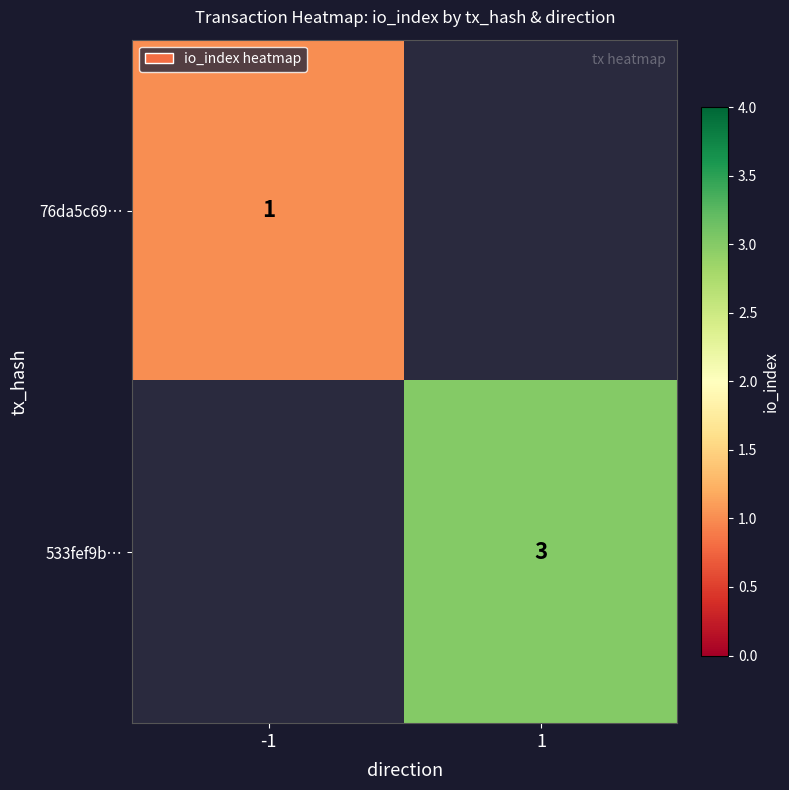

At how many categories does at least one series exceed 2?

1